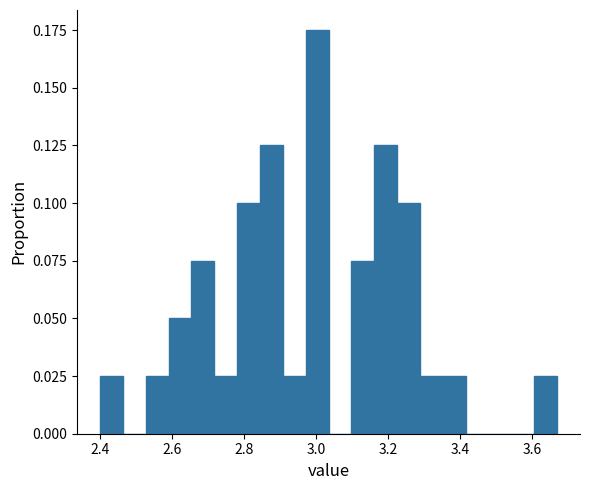

Read against the x-axis, roughly where is the centre of the tallest bar?

3.00